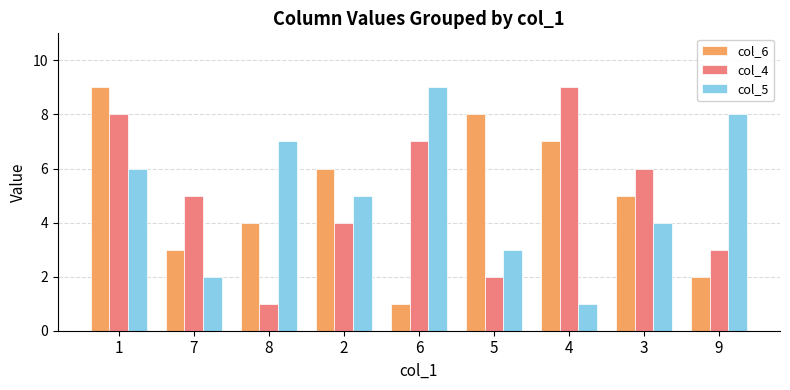

Is the value of col_5 at 1 greater than the value of col_4 at 5?

Yes